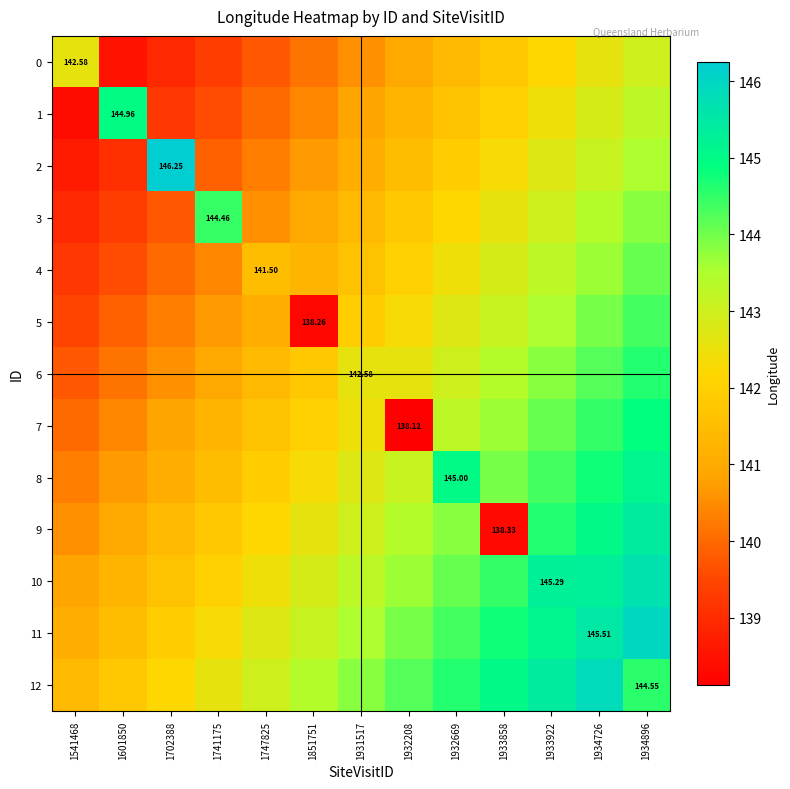

Rank the categories by 1 value from lowest to highest.

1541468, 1702388, 1741175, 1747825, 1851751, 1931517, 1932208, 1932669, 1933858, 1933922, 1934726, 1934896, 1601850